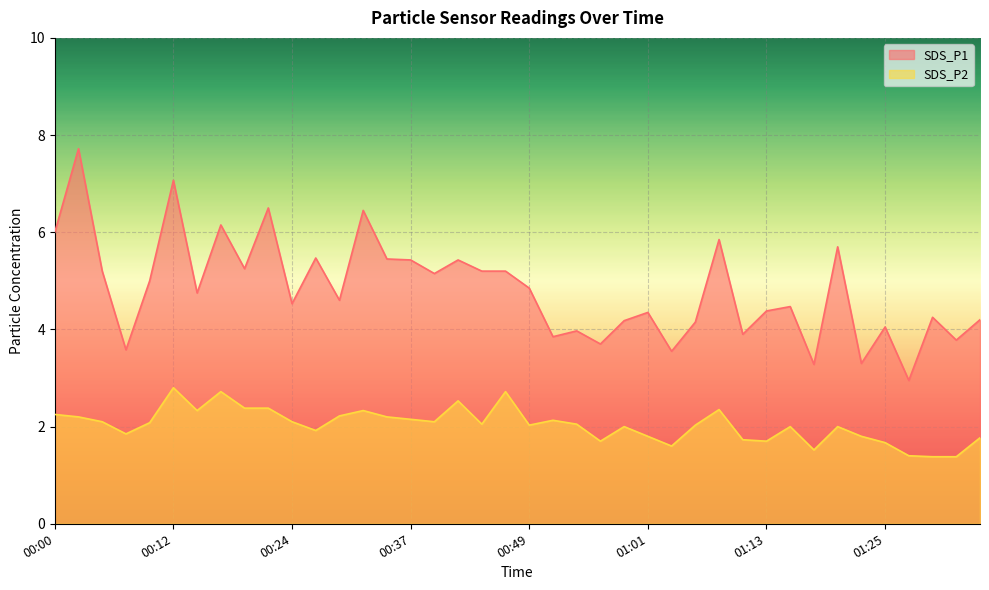

Count the number of data series in this chart.

2